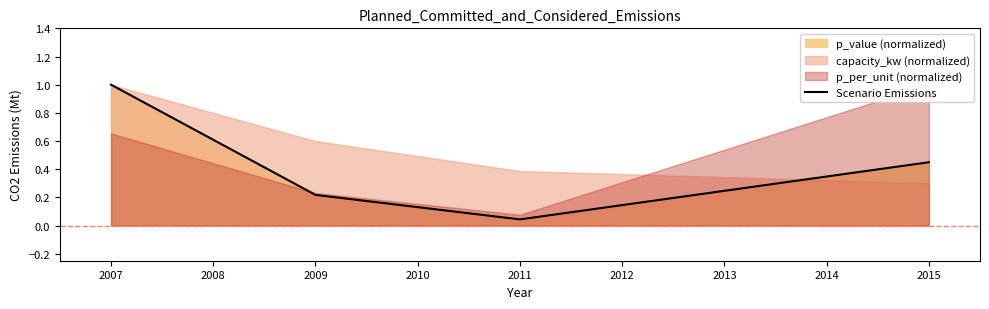

At which category does Scenario Emissions reach its first local valley?

2011